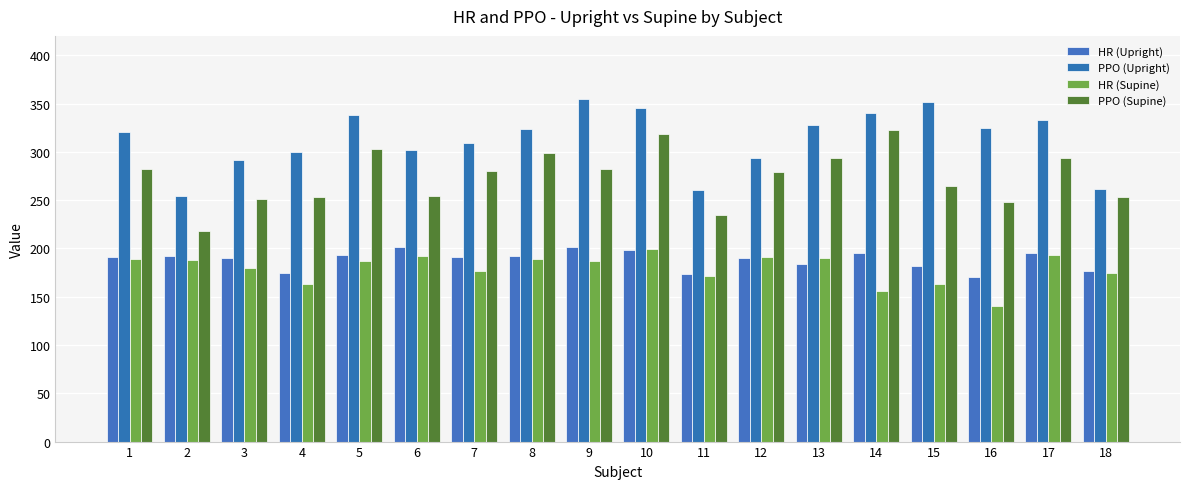

Reading left to right, list all the values displayed in this chart.

HR (Upright): 1=191	2=192	3=190	4=175	5=193	6=201	7=191	8=192	9=201	10=198	11=174	12=190	13=184	14=195	15=182	16=170	17=195	18=177
PPO (Upright): 1=320	2=254	3=291	4=300	5=338	6=302	7=309	8=324	9=355	10=345	11=260	12=294	13=328	14=340	15=352	16=325	17=333	18=262
HR (Supine): 1=189	2=188	3=180	4=163	5=187	6=192	7=177	8=189	9=187	10=199	11=171	12=191	13=190	14=156	15=163	16=140	17=193	18=175
PPO (Supine): 1=282	2=218	3=251	4=253	5=303	6=254	7=280	8=299	9=282	10=318	11=235	12=279	13=294	14=323	15=265	16=248	17=294	18=253